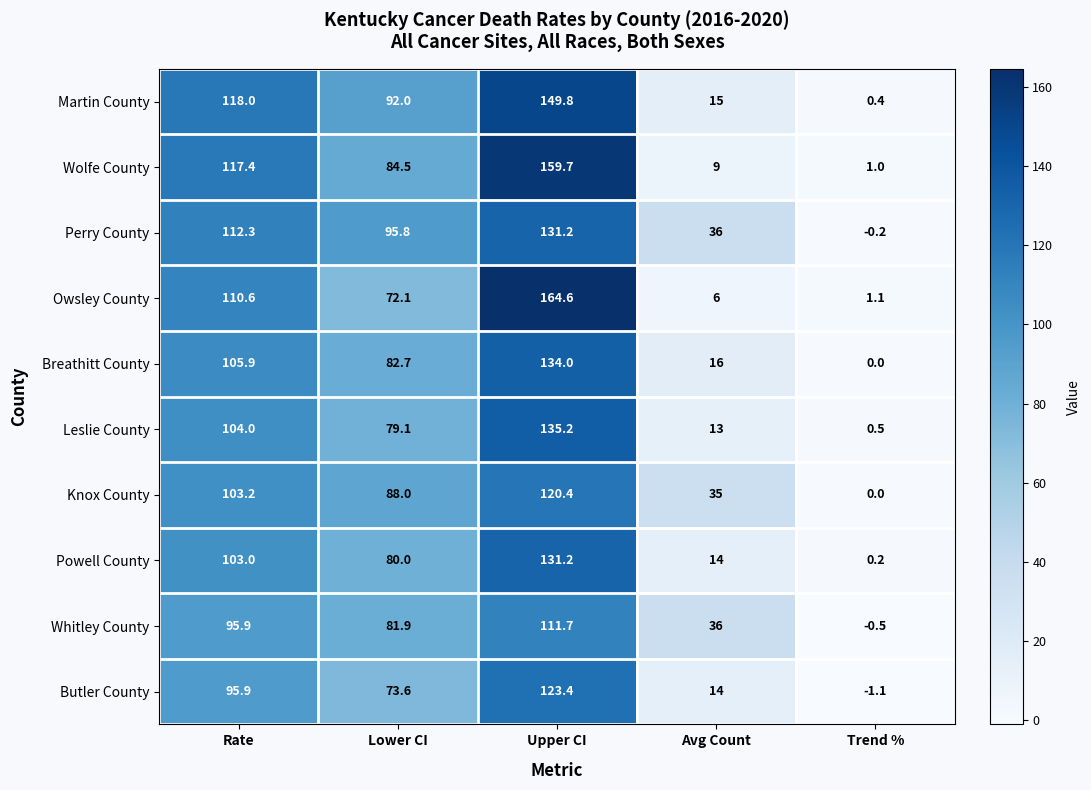

The value of Leslie County at Lower CI is 127.7. True or false?

False